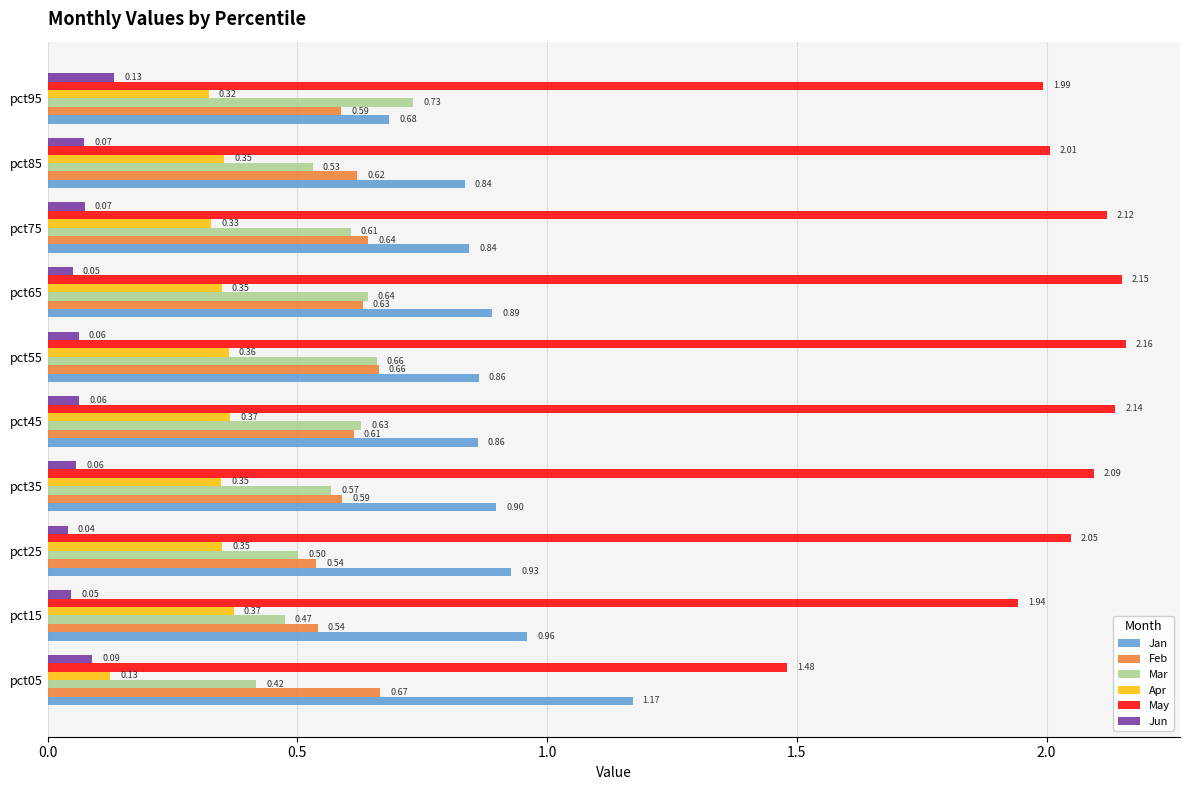

Rank the series by their maximum value, from lowest to highest.

Jun, Apr, Feb, Mar, Jan, May